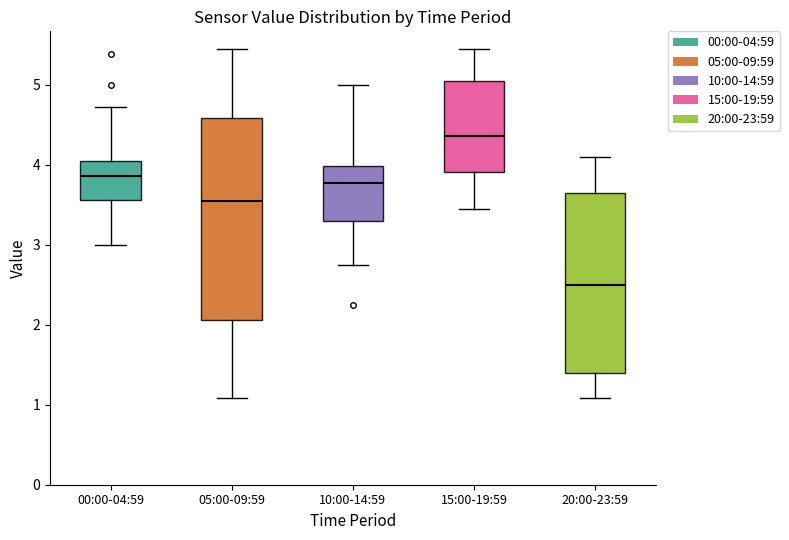

Reading left to right, transcribe this box plot: for each box, give where its median line is, the range the box spans, and where its two whiskers end, as read against the y-axis. The values are not printed on the chart, so give them approximately, as read against the axis.

00:00-04:59: median 3.9, box 3.6 to 4.0, whiskers 3.0 to 4.7
05:00-09:59: median 3.6, box 2.1 to 4.6, whiskers 1.1 to 5.5
10:00-14:59: median 3.8, box 3.3 to 4.0, whiskers 2.8 to 5.0
15:00-19:59: median 4.4, box 3.9 to 5.0, whiskers 3.5 to 5.5
20:00-23:59: median 2.5, box 1.4 to 3.6, whiskers 1.1 to 4.1